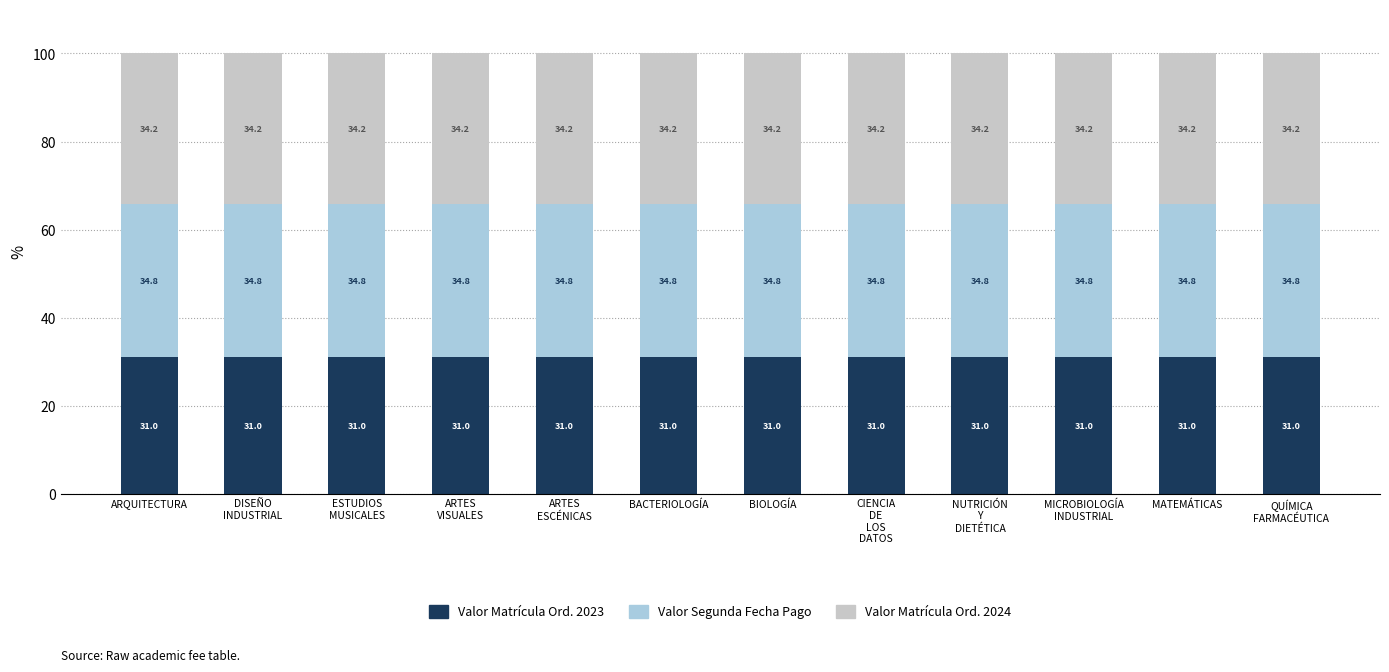

What is the lowest value of the Valor Matrícula Ord. 2023 series?

31.0